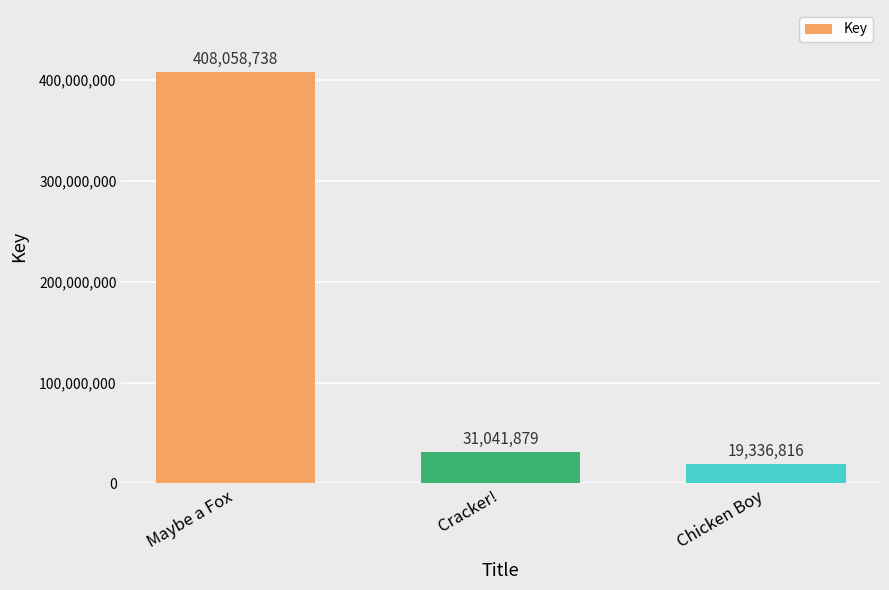

Read the value at Chicken Boy.

19336816